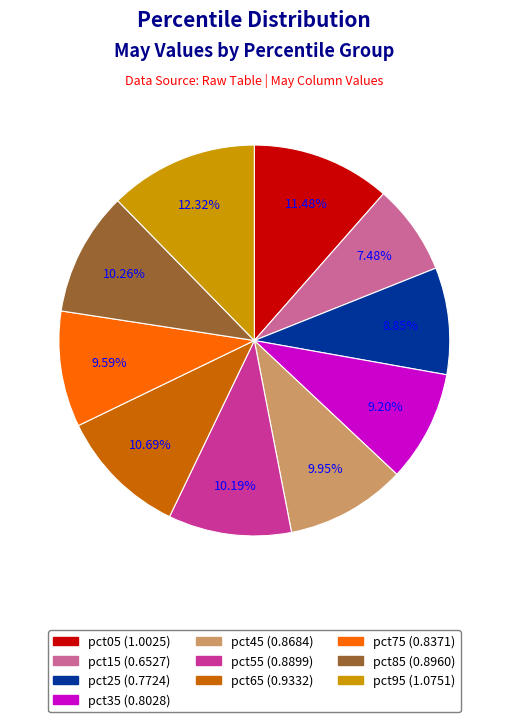

What is the total percentage of pct45 and pct75?

19.5%